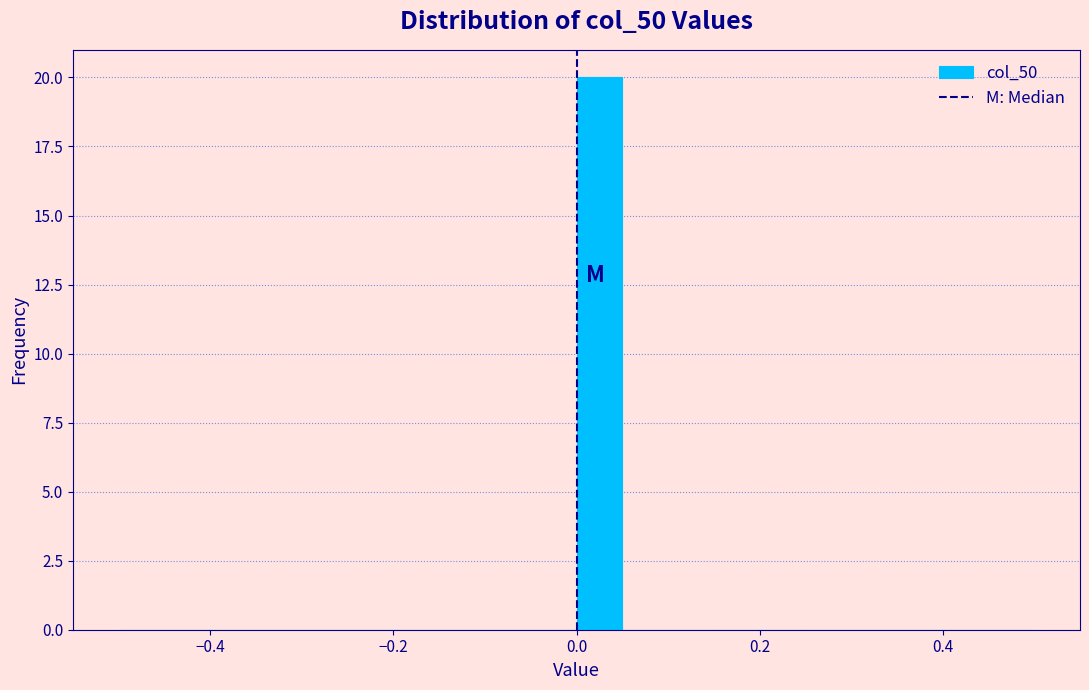

Read against the x-axis, roughly where is the centre of the tallest bar?

0.02